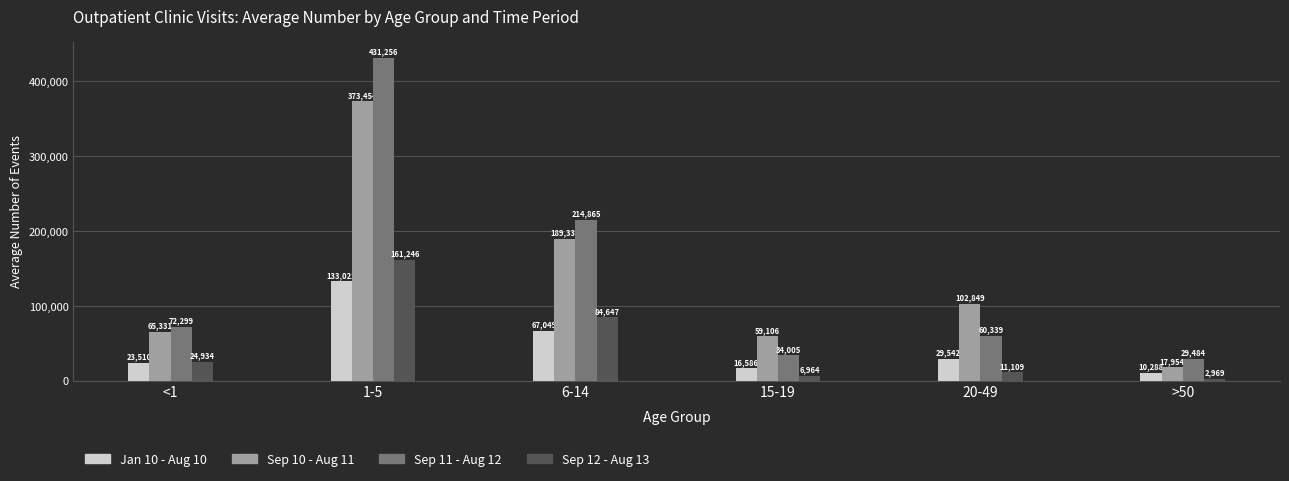

Rank the series by their maximum value, from lowest to highest.

Jan 10 - Aug 10, Sep 12 - Aug 13, Sep 10 - Aug 11, Sep 11 - Aug 12